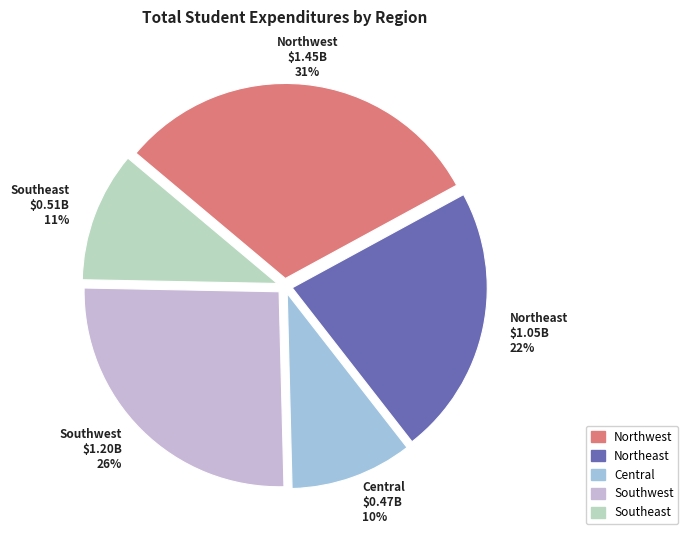

To the nearest percent, what percentage of the pie is Northeast?

22%